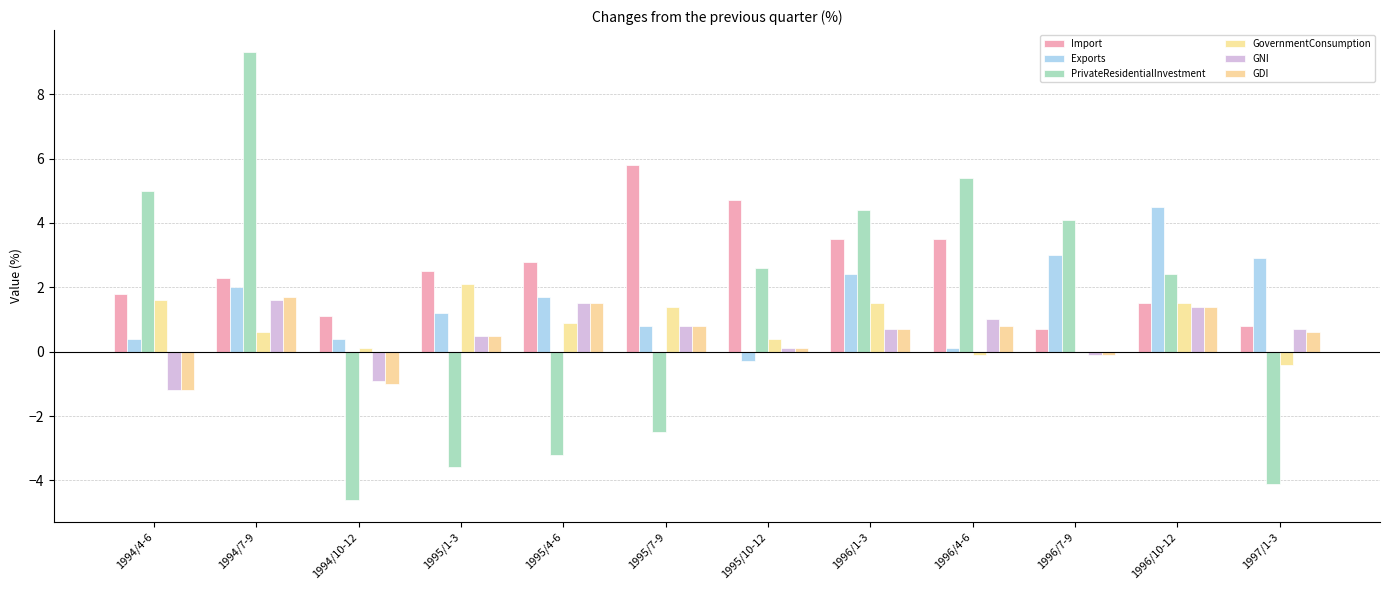

What are all the series names shown in the legend?

Import, Exports, PrivateResidentialInvestment, GovernmentConsumption, GNI, GDI